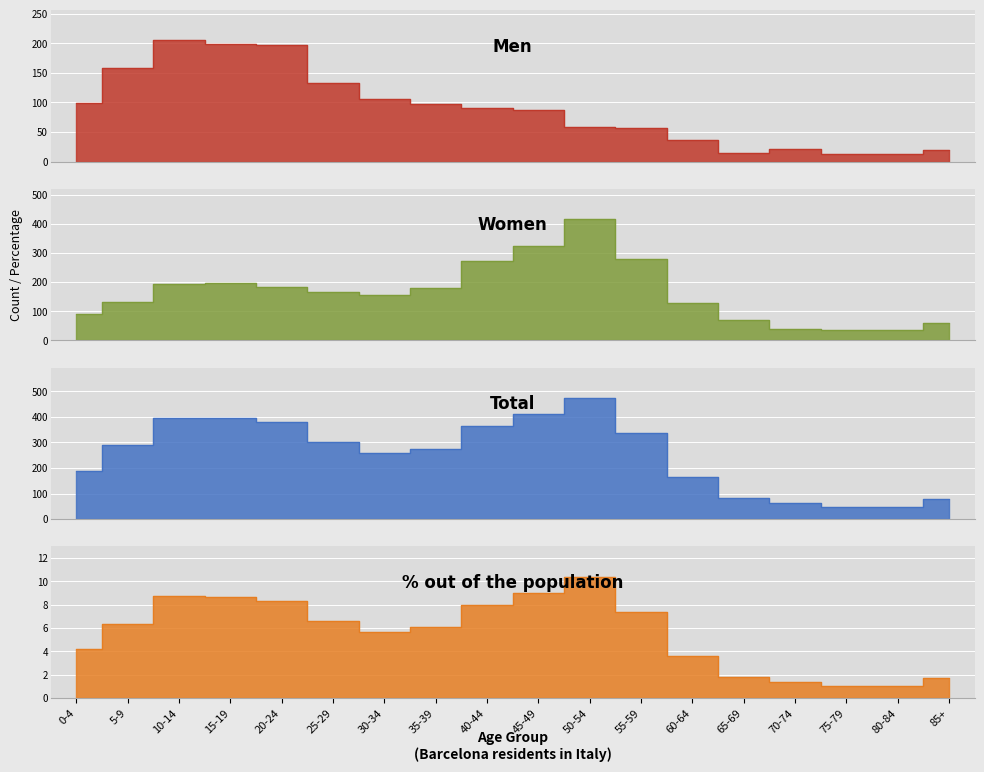

How many values in the Women series are below 167?

9